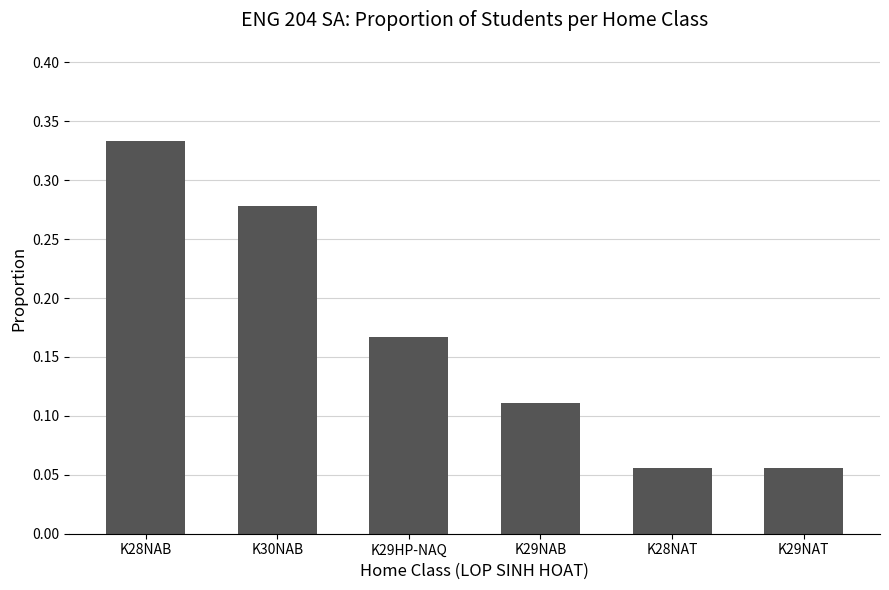

What is the sum of the values at K30NAB and K29NAB?

0.4